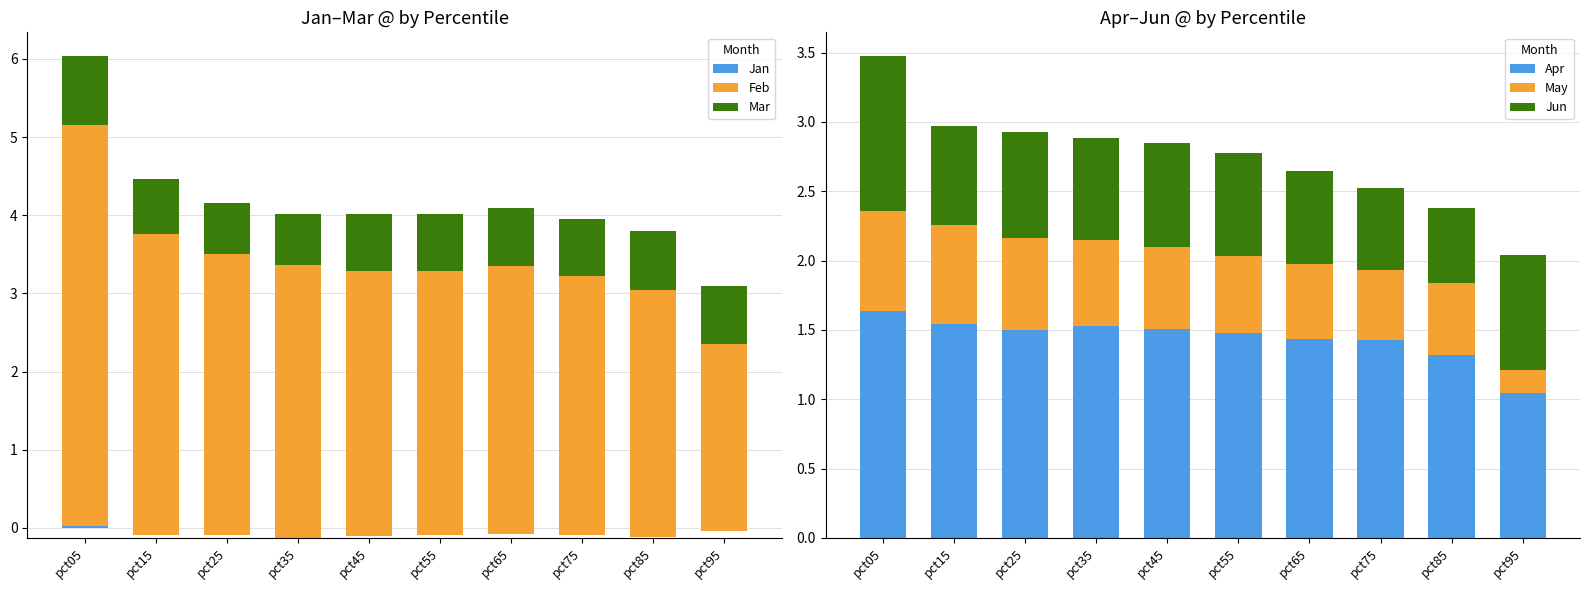

At which label does Jan reach its minimum?

pct35